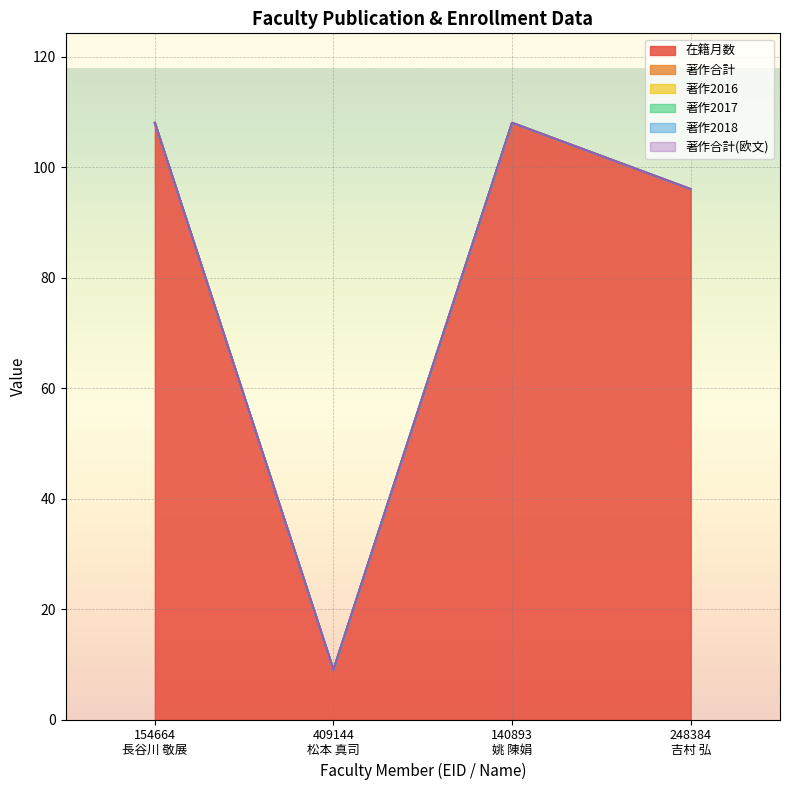

Reading left to right, transcribe all the data shown in this chart.

在籍月数: 108	9	108	96
著作合計: 0	0	0	0
著作2016: 0	0	0	0
著作2017: 0	0	0	0
著作2018: 0	0	0	0
著作合計(欧文): 0	0	0	0